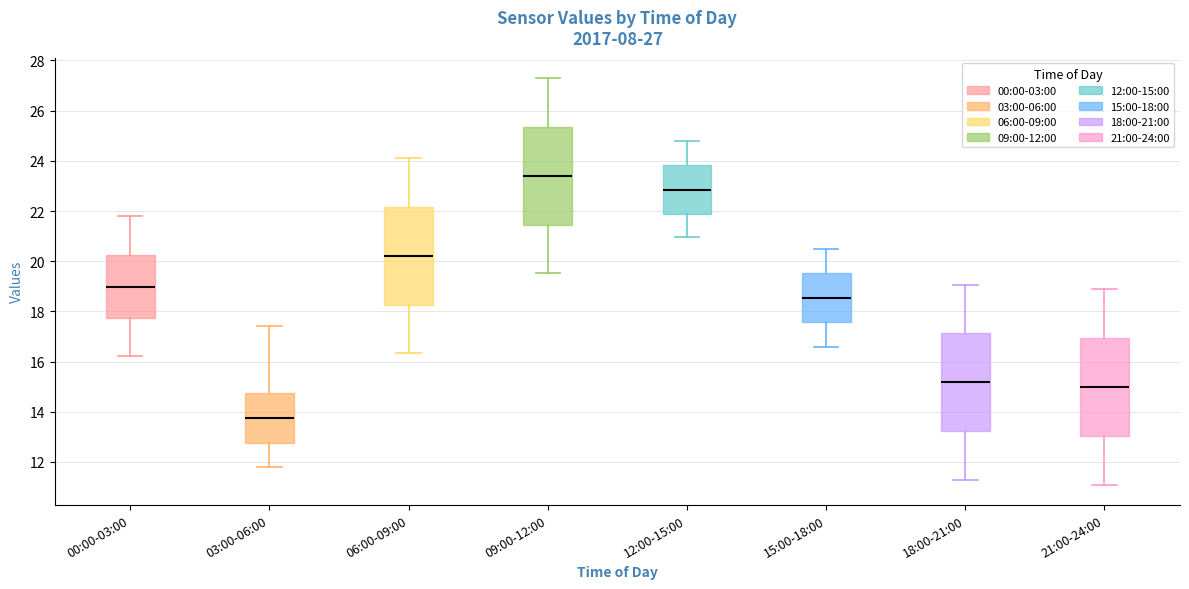

Which box's median line is the highest?

09:00-12:00